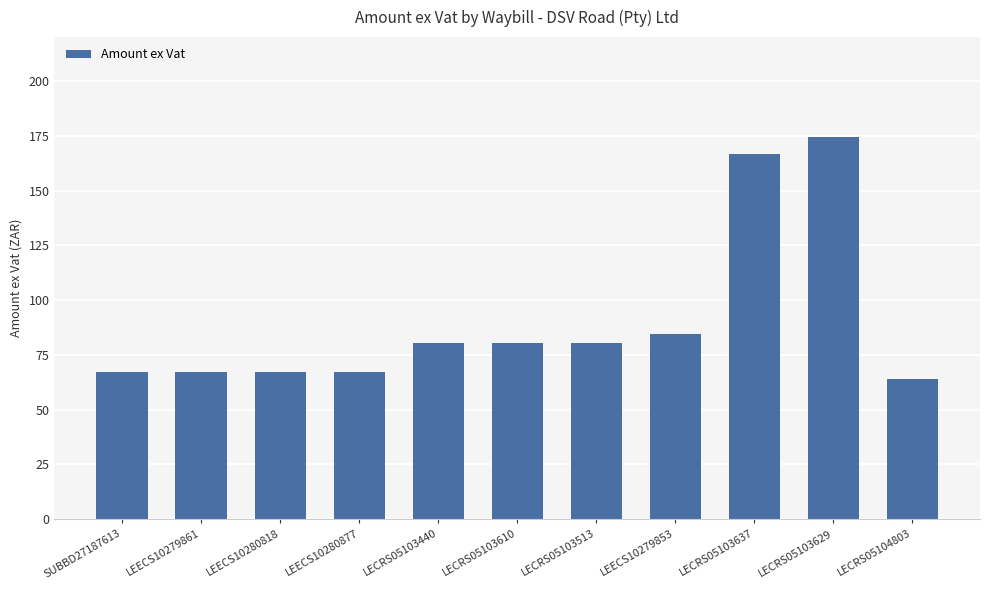

What is the difference between the second highest and second lowest values?

99.1